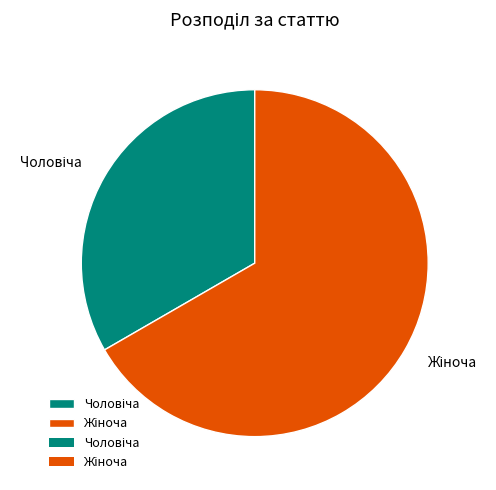

Count the number of slices in the pie.

2